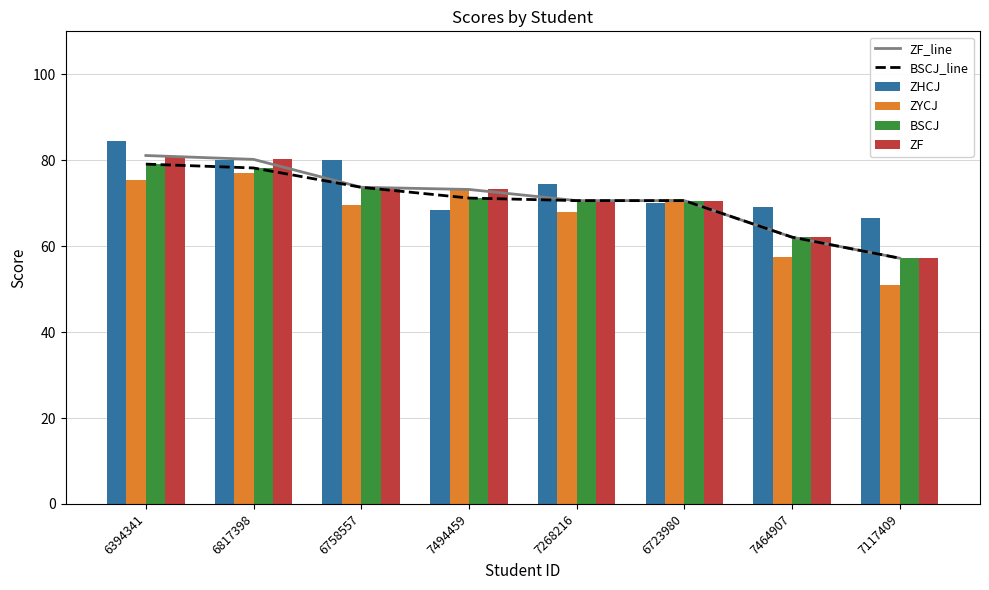

At which category is the sum across all series the highest?

6394341